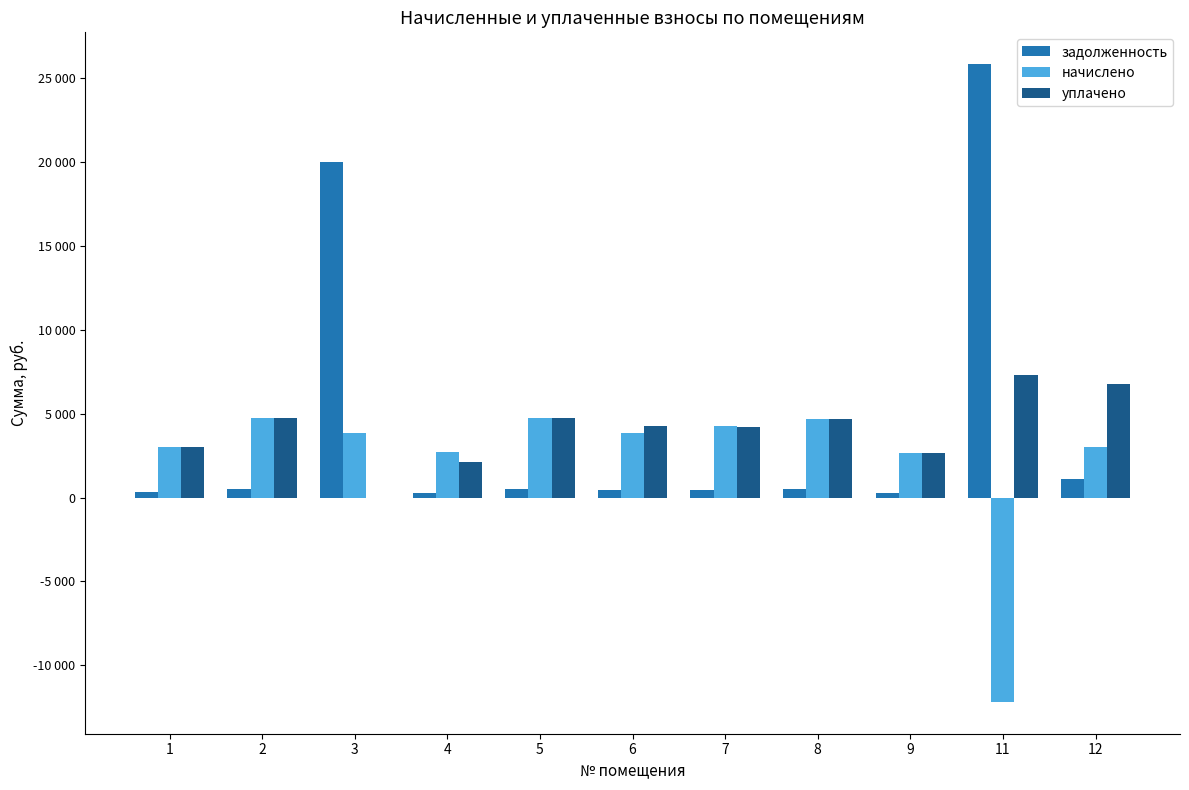

At how many categories does at least one series exceed 18567?

2